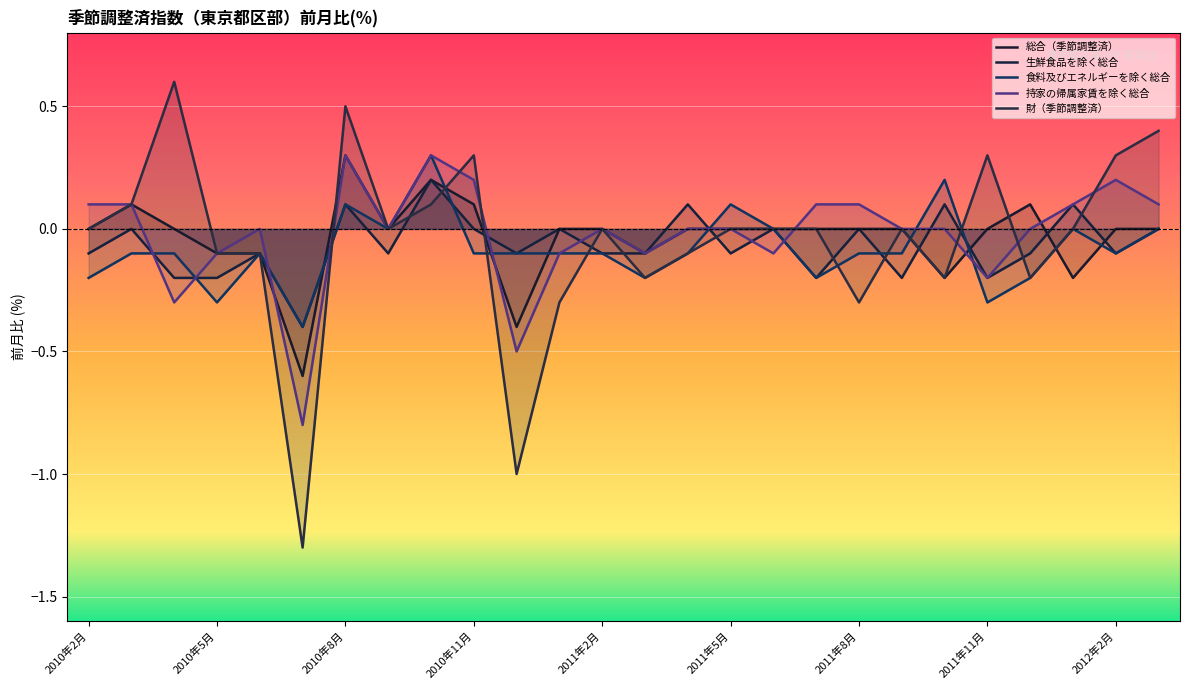

Reading left to right, transcribe all the data shown in this chart.

総合（季節調整済）: 0.0	0.1	0.0	-0.1	-0.1	-0.6	0.3	0.0	0.2	0.1	-0.4	0.0	0.0	-0.1	0.0	0.0	0.0	0.0	0.0	0.0	-0.2	0.0	0.1	-0.2	0.0	0.0
生鮮食品を除く総合: -0.1	0.0	-0.2	-0.2	-0.1	-0.4	0.1	-0.1	0.2	0.0	-0.1	0.0	-0.1	-0.1	0.1	-0.1	0.0	-0.2	0.0	-0.2	0.1	-0.2	-0.1	0.1	-0.1	0.0
食料及びエネルギーを除く総合: -0.2	-0.1	-0.1	-0.3	-0.1	-0.4	0.1	0.0	0.3	-0.1	-0.1	-0.1	-0.1	-0.2	-0.1	0.1	0.0	-0.2	-0.1	-0.1	0.2	-0.3	-0.2	0.0	-0.1	0.0
持家の帰属家賃を除く総合: 0.1	0.1	-0.3	-0.1	0.0	-0.8	0.3	0.0	0.3	0.2	-0.5	-0.1	0.0	-0.1	0.0	0.0	-0.1	0.1	0.1	0.0	0.0	-0.2	0.0	0.1	0.2	0.1
財（季節調整済）: 0.0	0.1	0.6	-0.1	-0.1	-1.3	0.5	0.0	0.1	0.3	-1.0	-0.3	0.0	-0.2	-0.1	0.0	0.0	0.0	-0.3	0.0	-0.2	0.3	-0.2	0.0	0.3	0.4